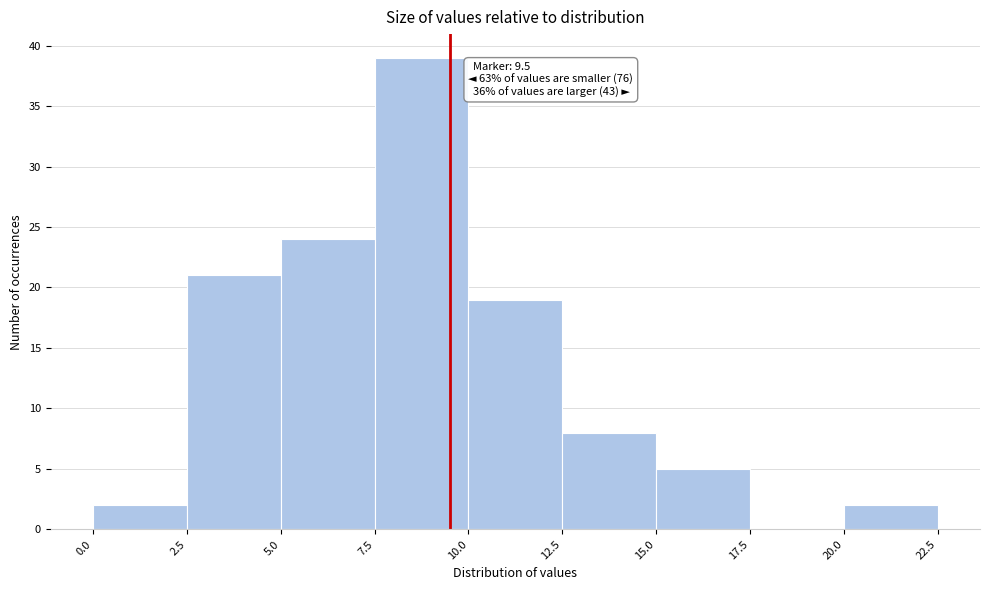

Over which range of the x-axis is the bar tallest?

7.5 to 10.0